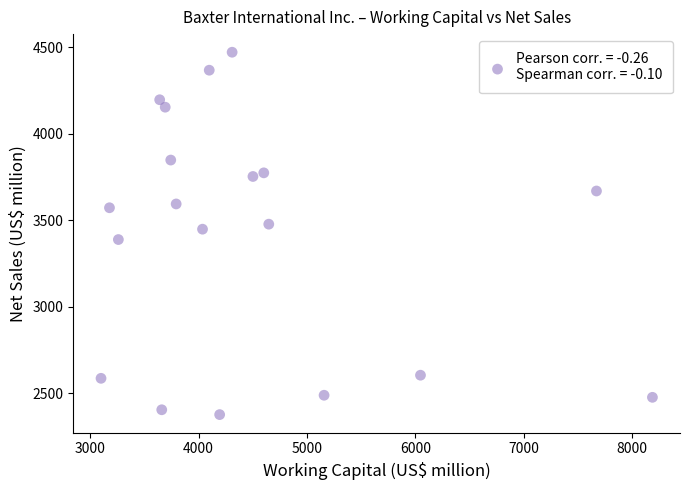

What is the range of X values (max minus min)?

5085